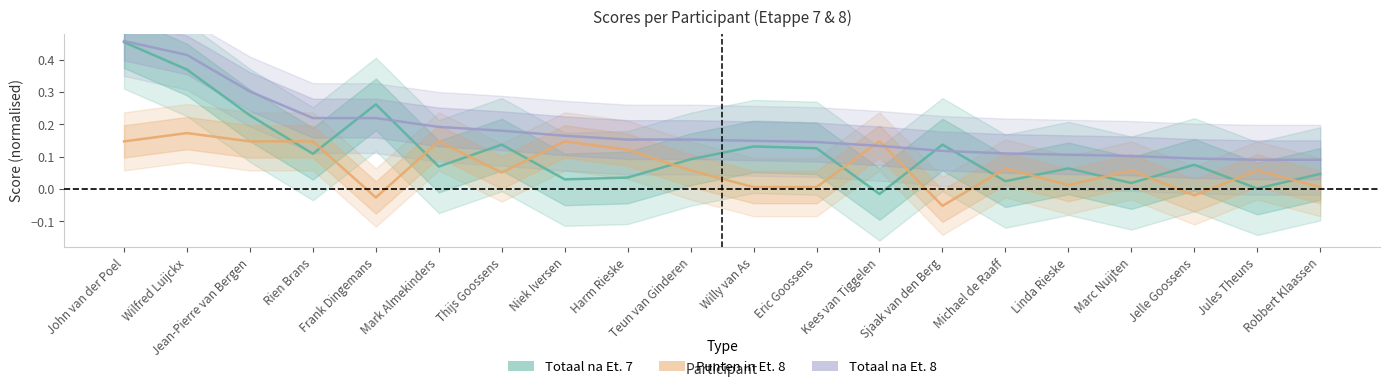

List the series in order of their peak value, highest first.

Totaal na Et. 8, Totaal na Et. 7, Punten in Et. 8